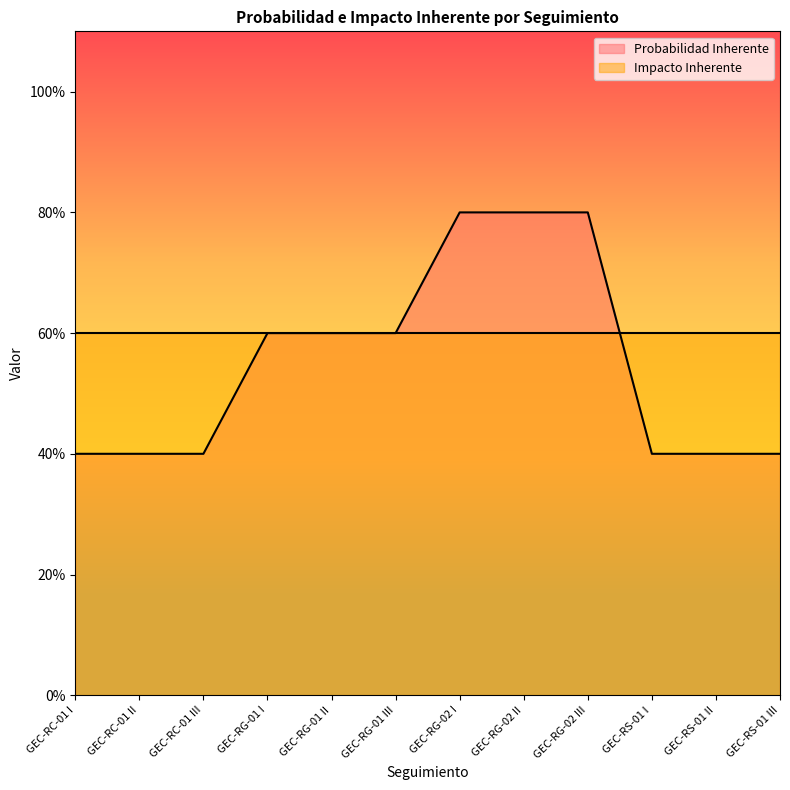

True or false: the data shows 0.6 at GEC-RS-01 III.

False